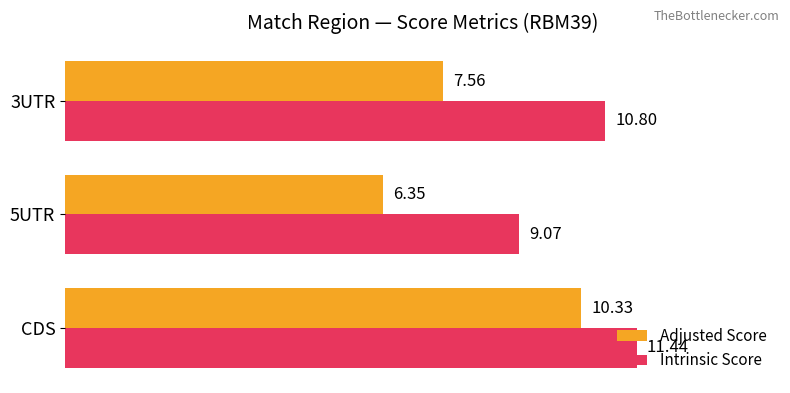

Rank the categories by Adjusted Score value from highest to lowest.

CDS, 3UTR, 5UTR